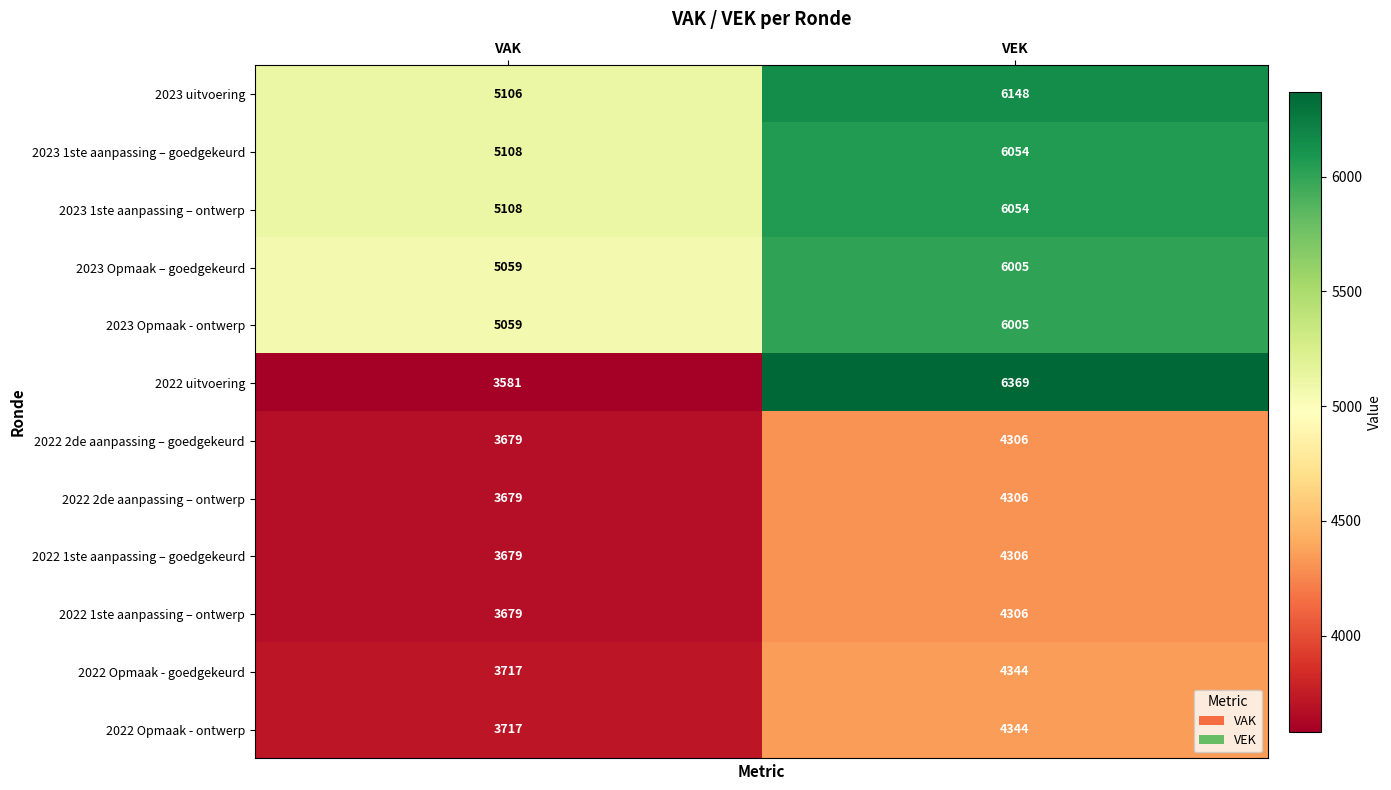

Rank the categories by 2023 1ste aanpassing – goedgekeurd value from highest to lowest.

VEK, VAK